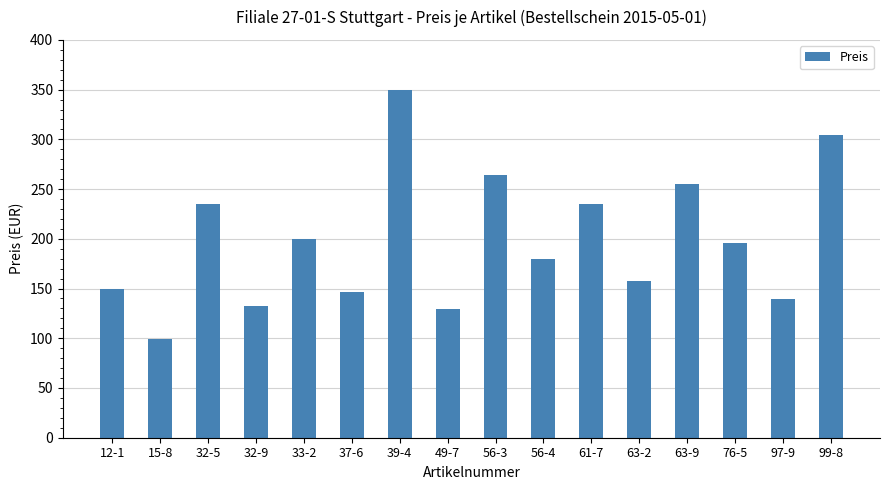

Does the chart contain stacked bars?

No